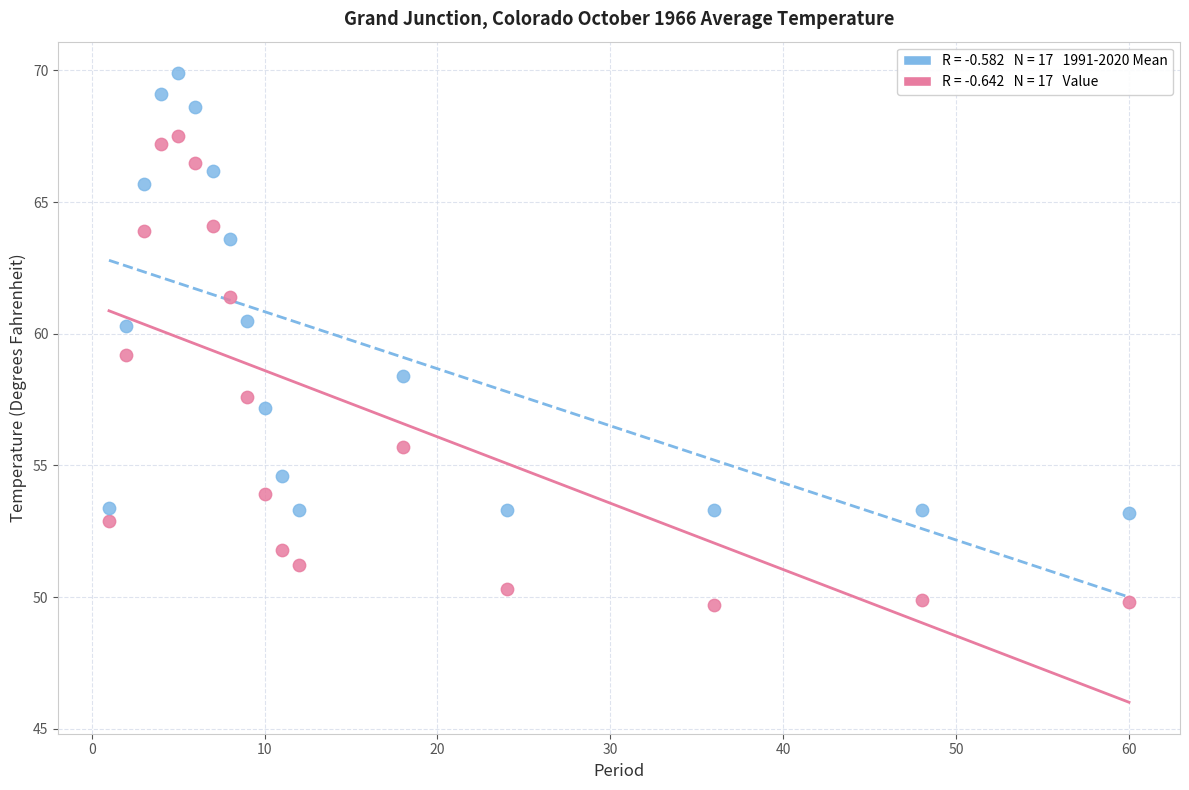

Across all data points, what is the range of X values (max minus min)?

59.0